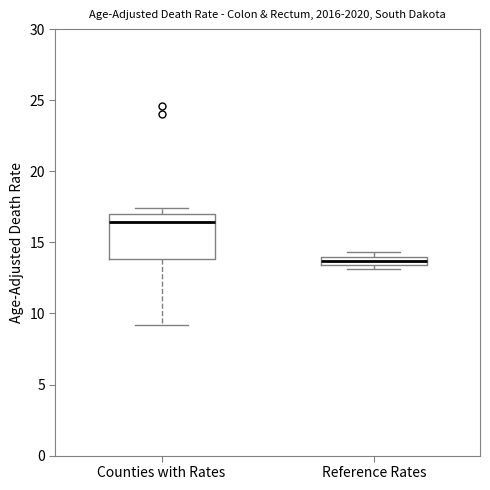

Which box has the lowest median line?

Reference Rates